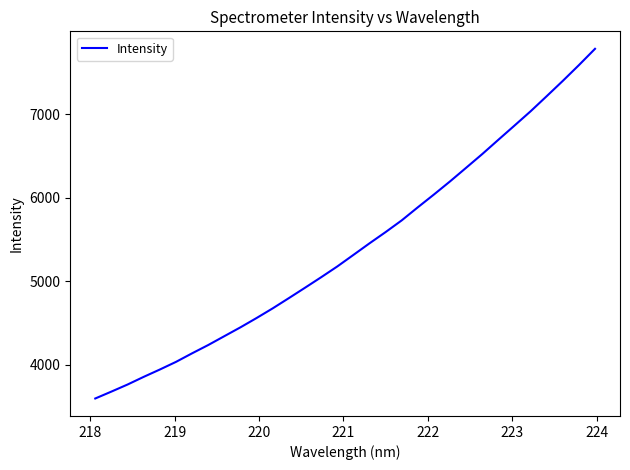

What is the difference between the maximum and minimum values?

4186.5